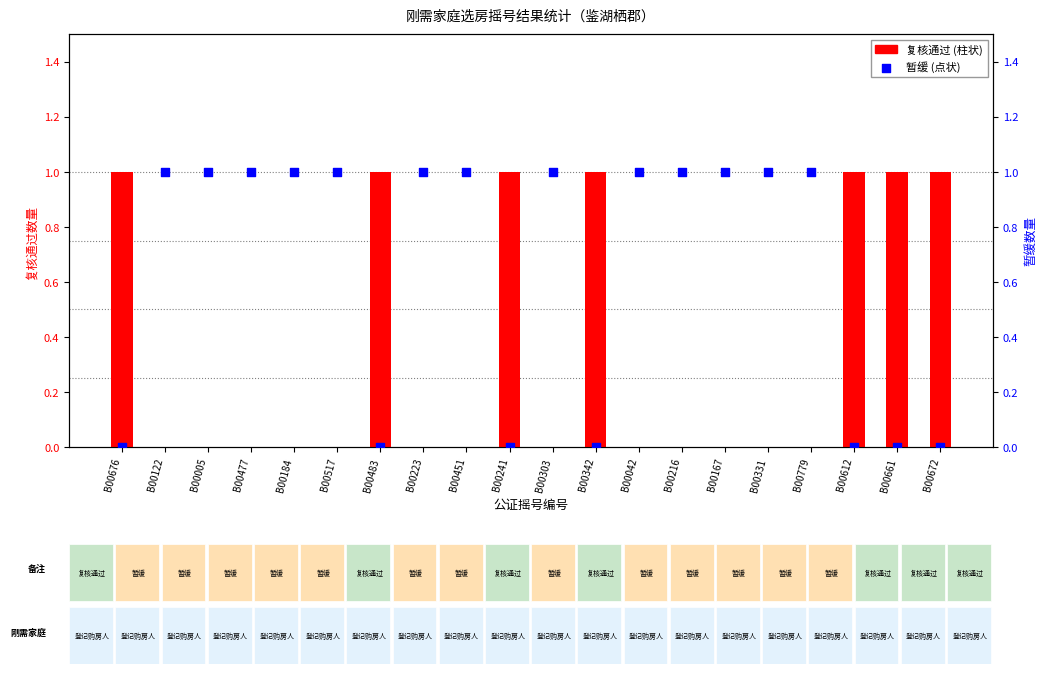

Which series reaches the maximum Y coordinate?

复核通过